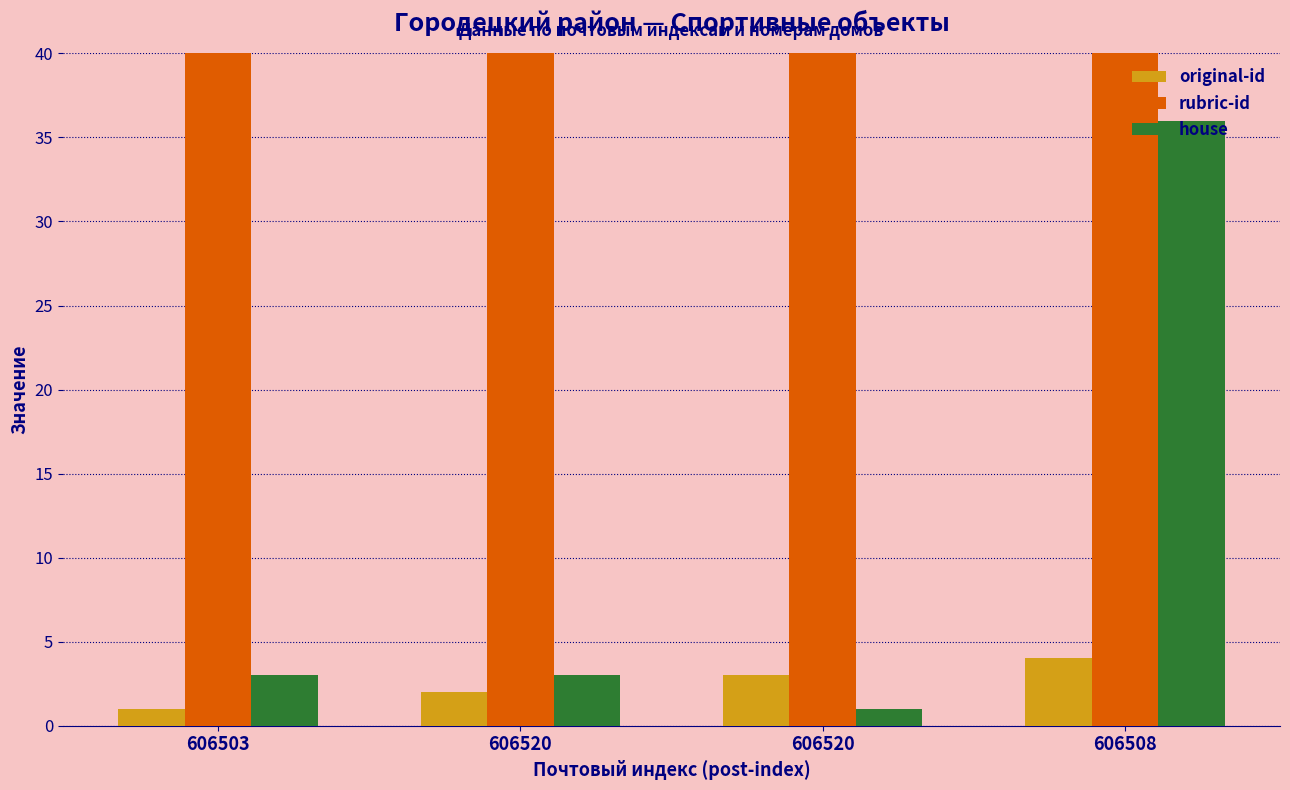

Is the value of house at 606503 greater than the value of original-id at 606503?

Yes